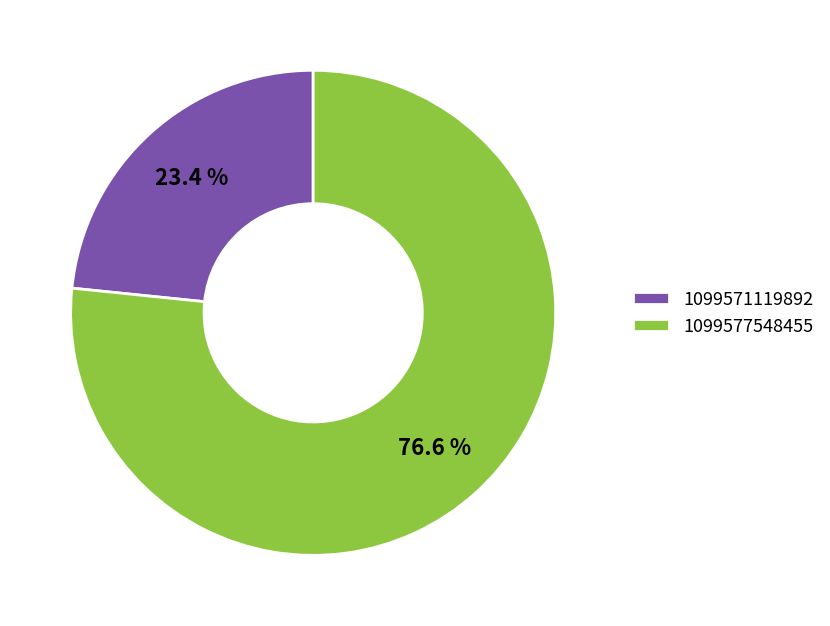

To the nearest percent, what portion does 1099571119892 represent?

23%